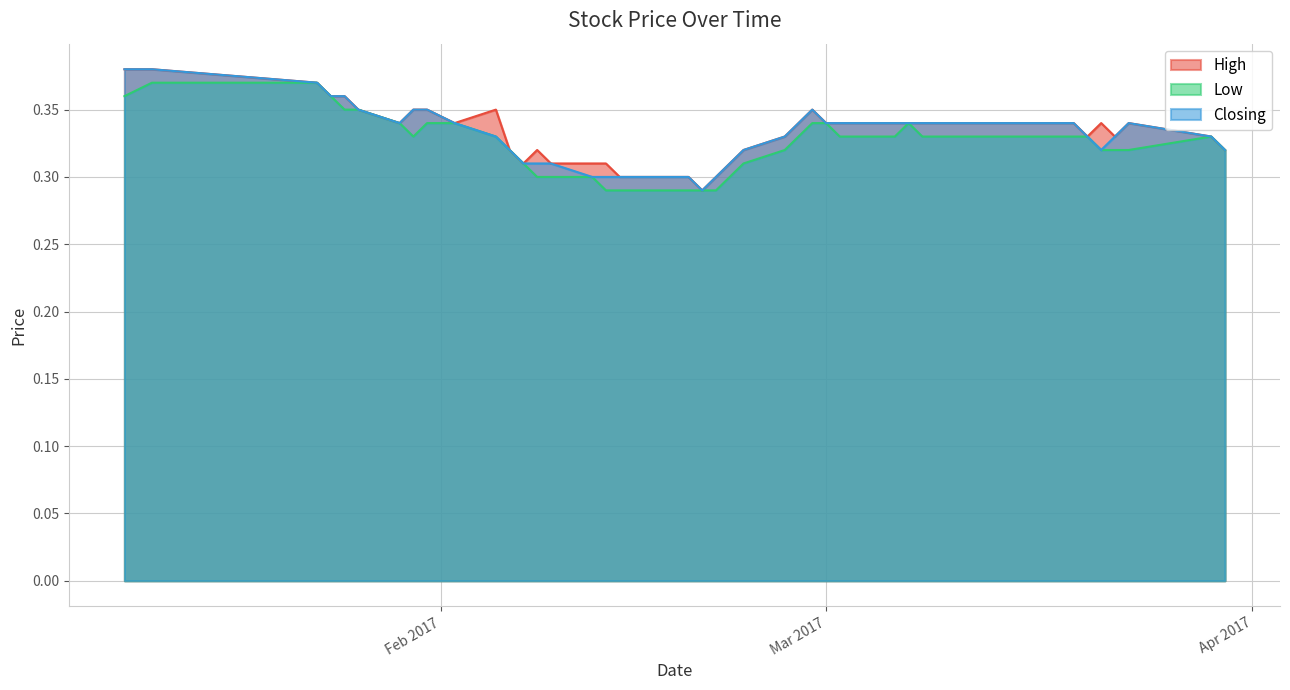

What is the difference between the maximum and second lowest values in the High series?

0.1